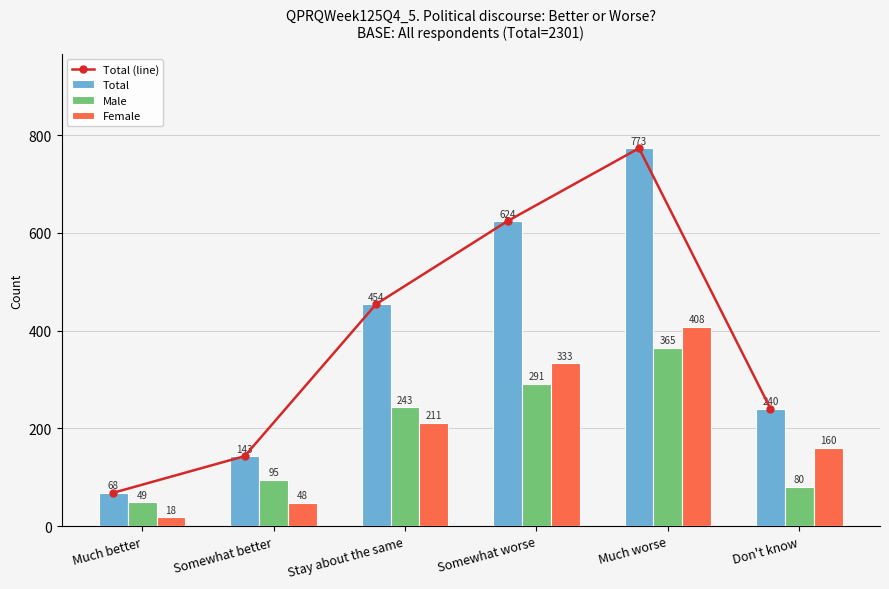

What position from the left is Somewhat worse?

4